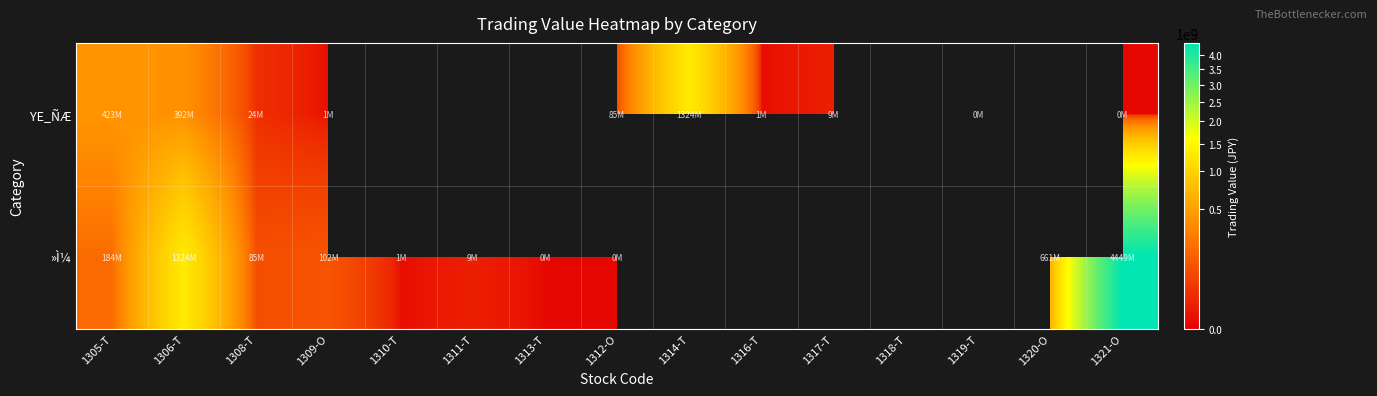

List the series in order of their overall mean, lowest first.

YE_ÑÆ, »Ì¼